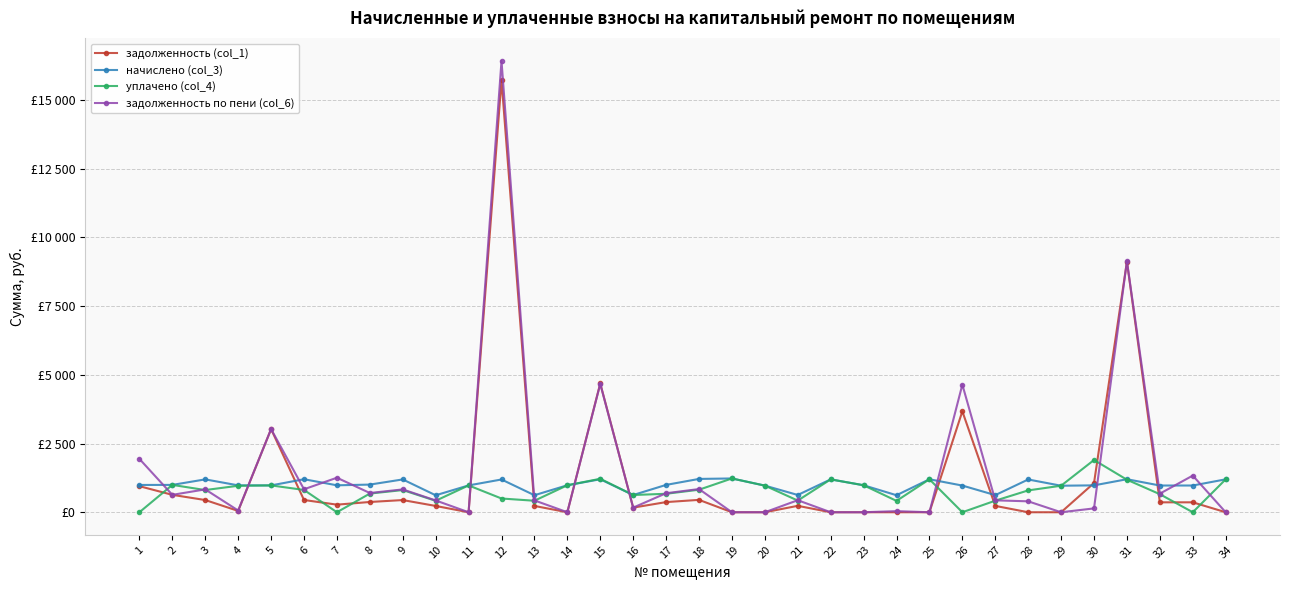

List the series in order of their peak value, highest first.

задолженность по пени (col_6), задолженность (col_1), уплачено (col_4), начислено (col_3)